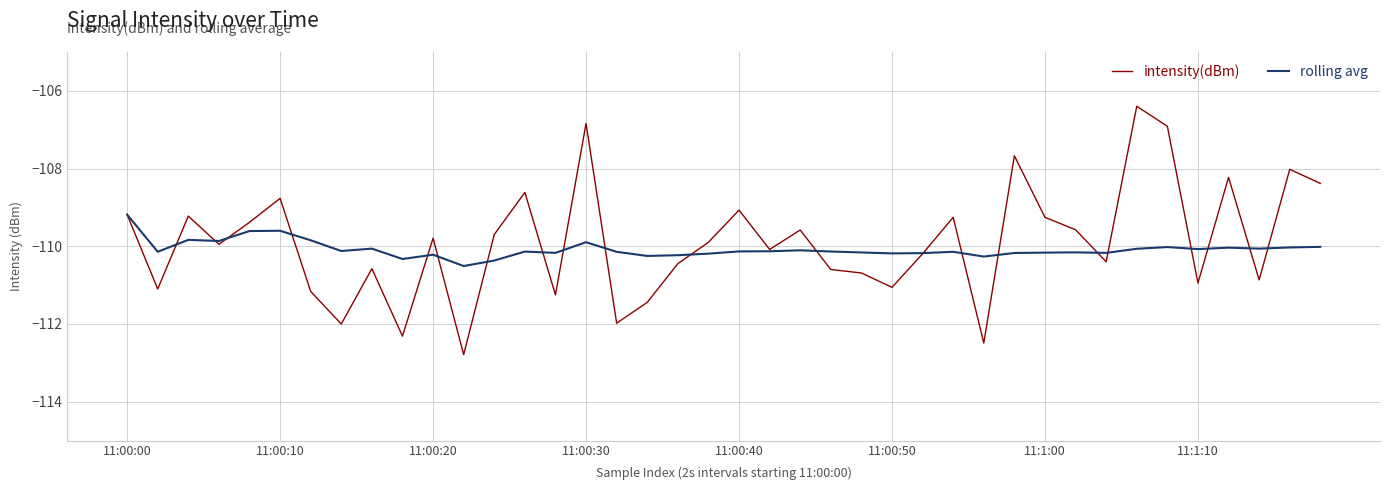

What is the maximum value for rolling avg?

-109.2